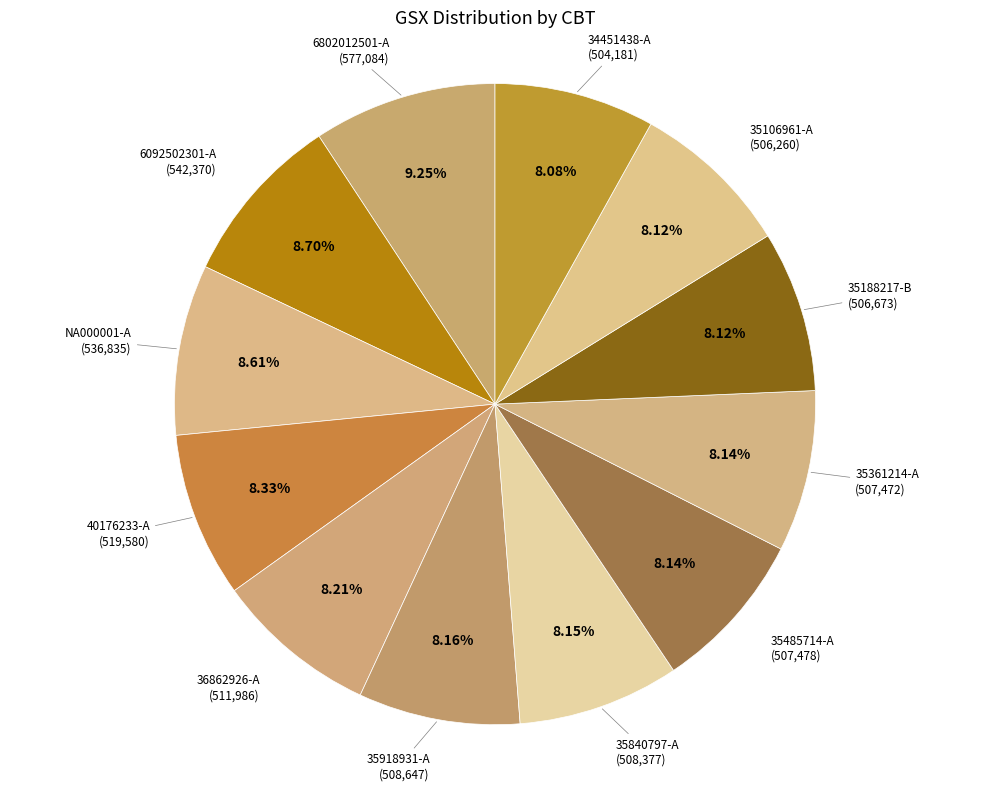

To the nearest percent, what percentage of the pie is 35106961-A?

8%